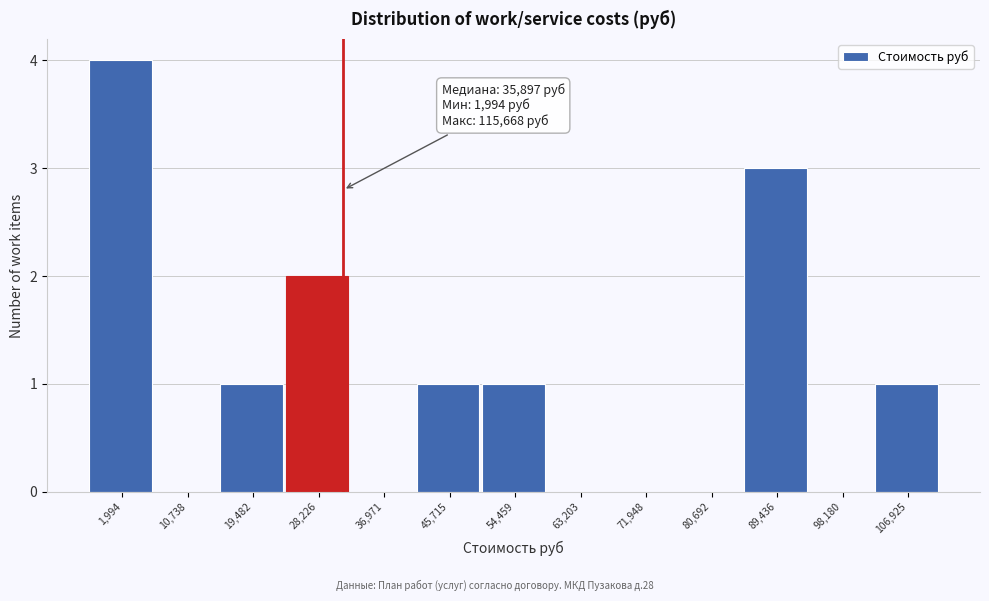

Reading right to left, transcribe all the data shown in this chart.

106,925=1	98,180=0	89,436=3	80,692=0	71,948=0	63,203=0	54,459=1	45,715=1	36,971=0	28,226=2	19,482=1	10,738=0	1,994=4